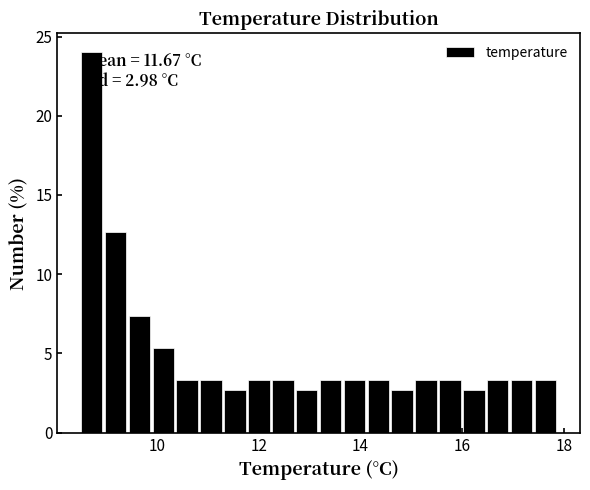

Read against the x-axis, roughly where is the centre of the tallest bar?

8.8